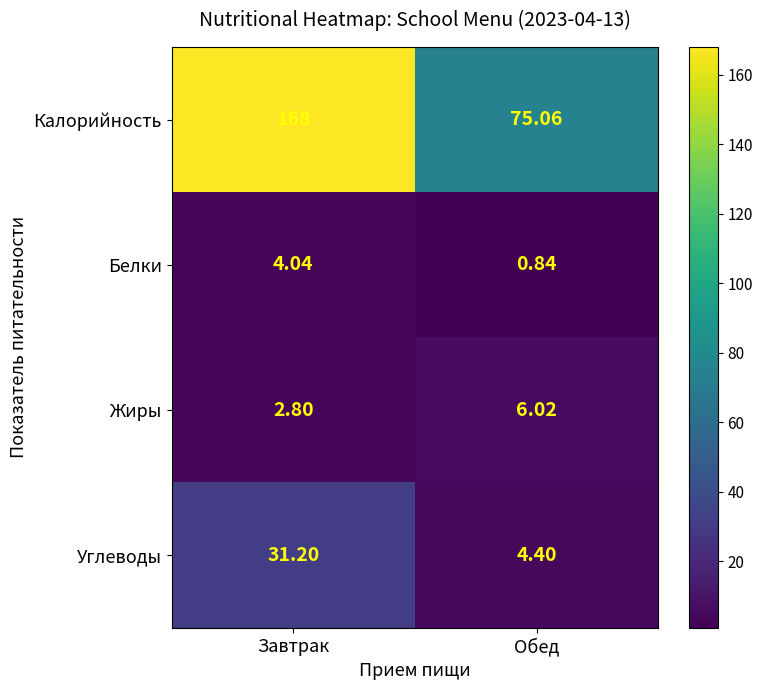

Which series changed the most between Завтрак and Обед?

Калорийность